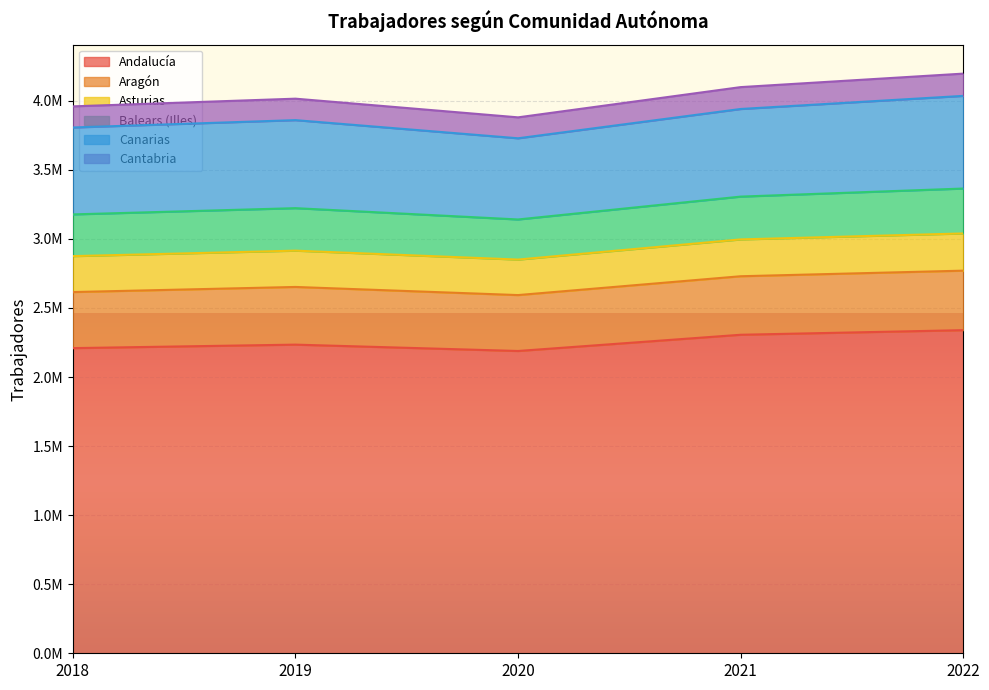

What is the sum of the Andalucía values at 2021 and 2022?

4645642